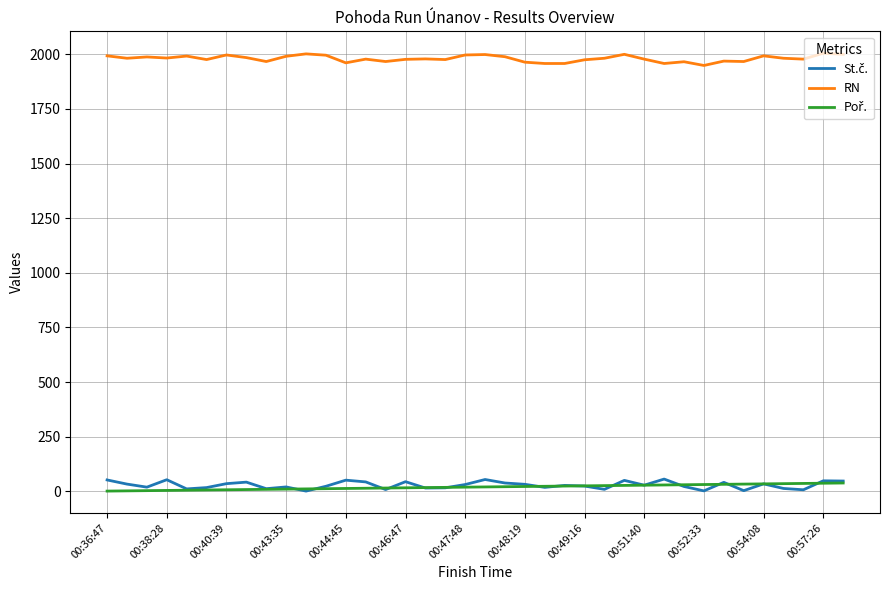

Which series has the largest total across all categories?

RN